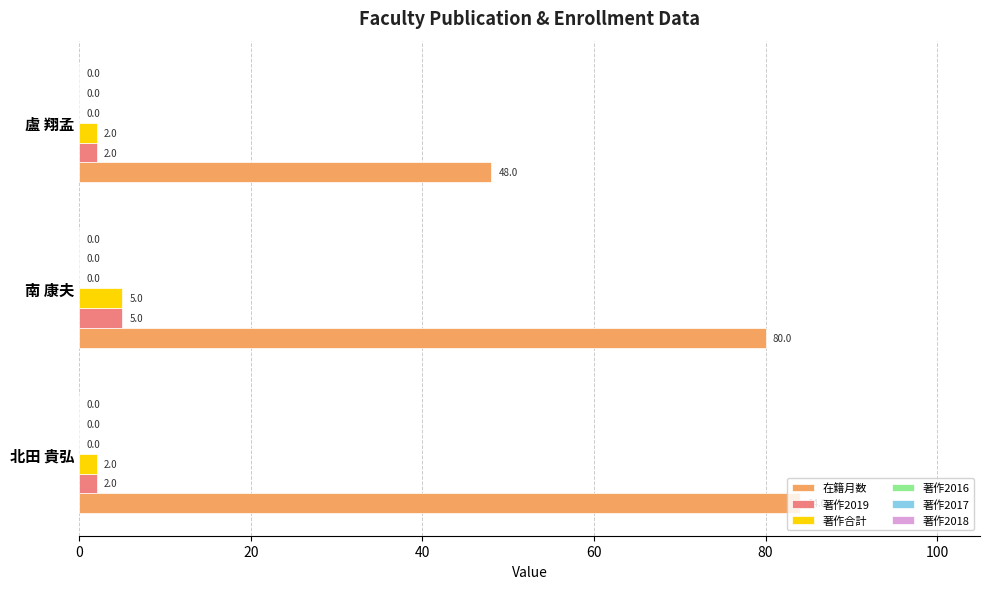

What is the difference between the highest and lowest values at 盧 翔孟?

46